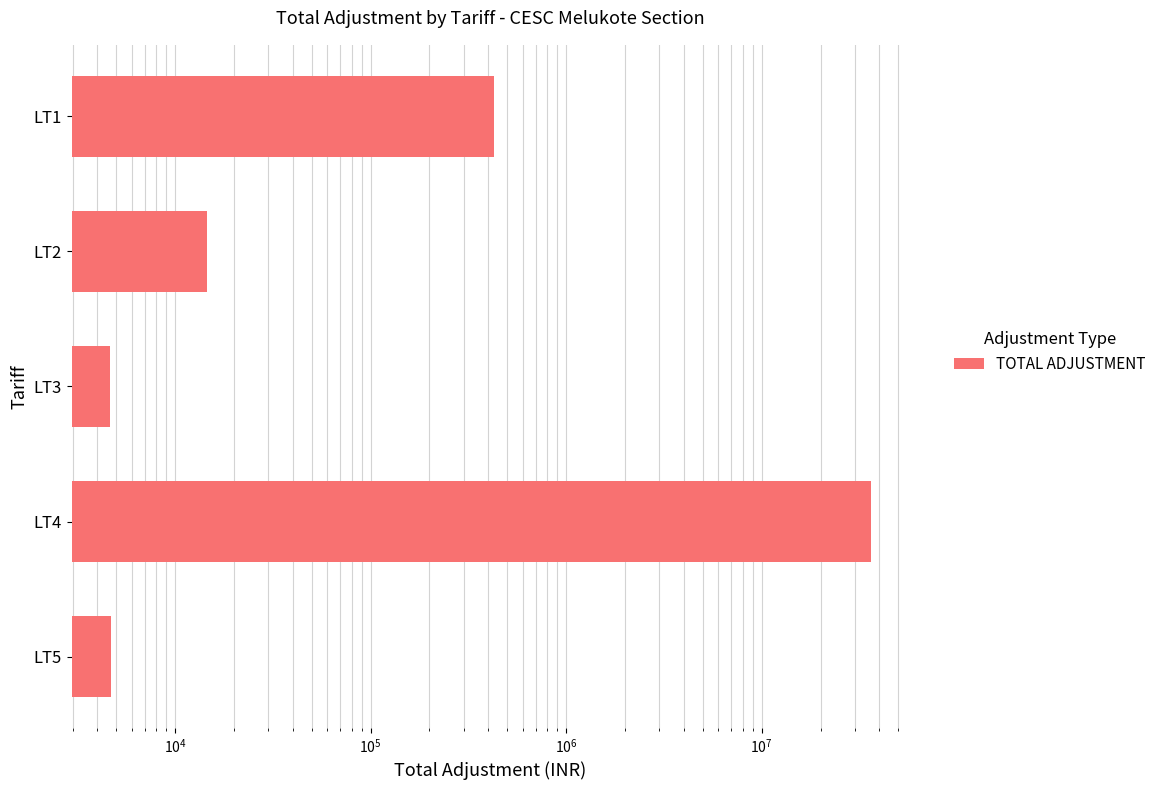

What is the minimum value shown in the chart?

4629.6